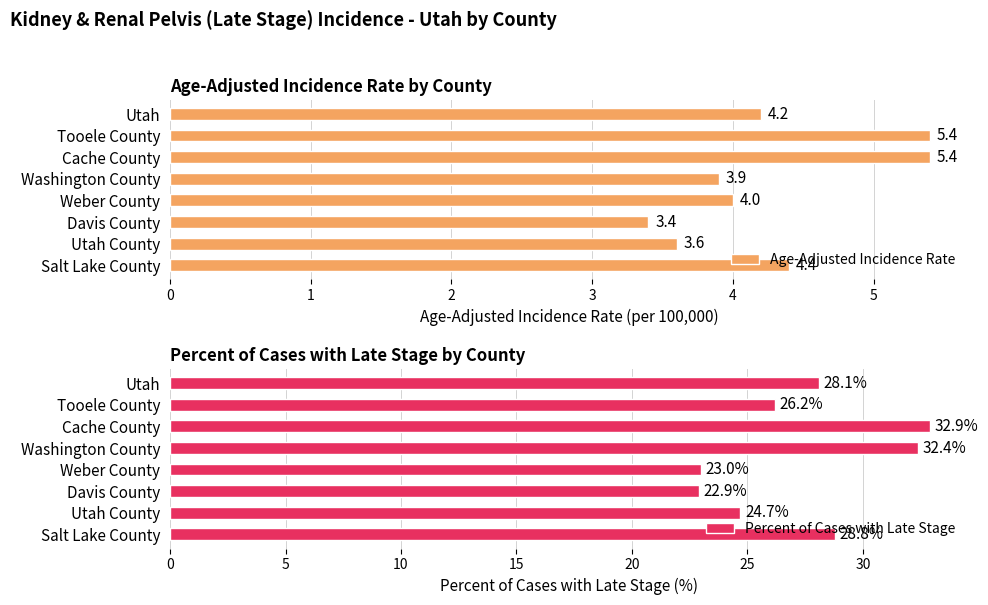

Which series has the largest total across all categories?

Percent of Cases with Late Stage